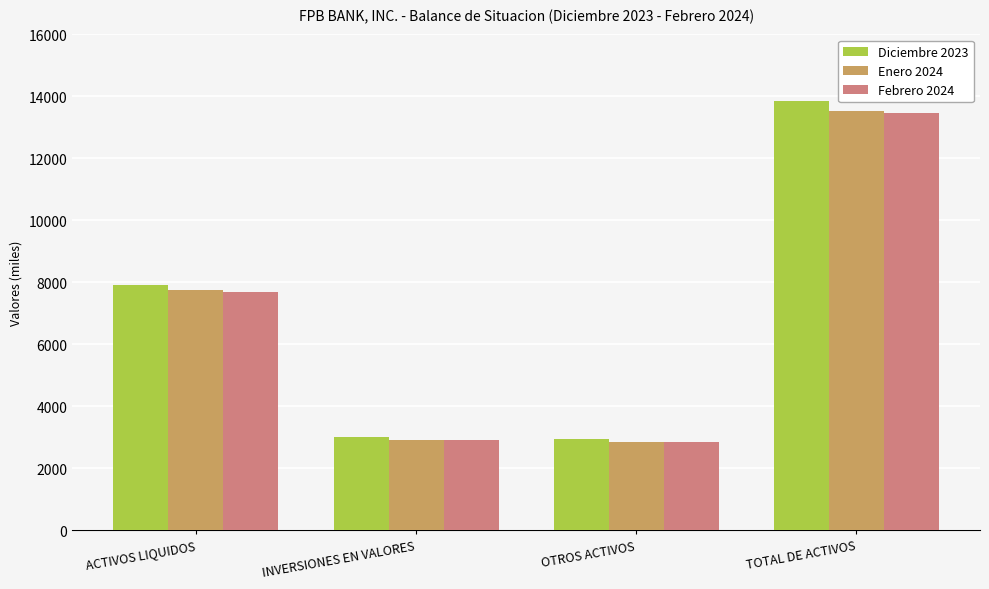

True or false: Enero 2024 has a value of 2930.4 at INVERSIONES EN VALORES.

True